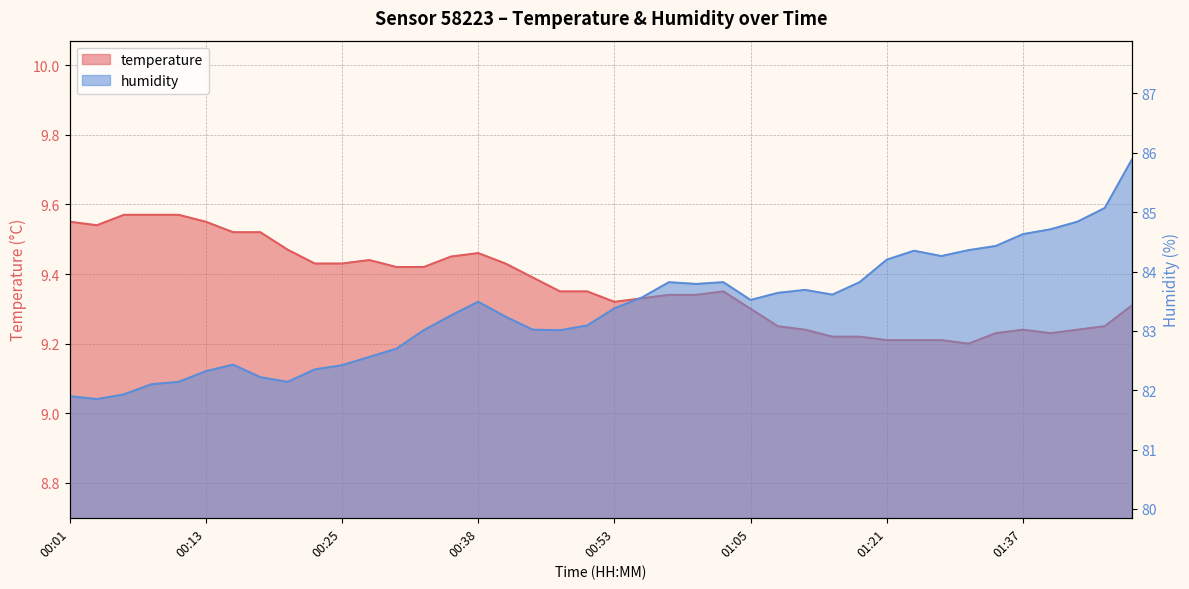

List the labels in order of humidity value, smallest first.

00:03, 00:01, 00:06, 00:08, 00:10, 00:20, 00:18, 00:13, 00:23, 00:25, 00:16, 00:28, 00:30, 00:33, 00:45, 00:42, 00:48, 00:40, 00:35, 00:53, 00:38, 01:05, 00:55, 01:13, 01:07, 01:11, 01:00, 00:58, 01:02, 01:16, 01:21, 01:30, 01:27, 01:32, 01:35, 01:37, 01:40, 01:43, 01:45, 02:07